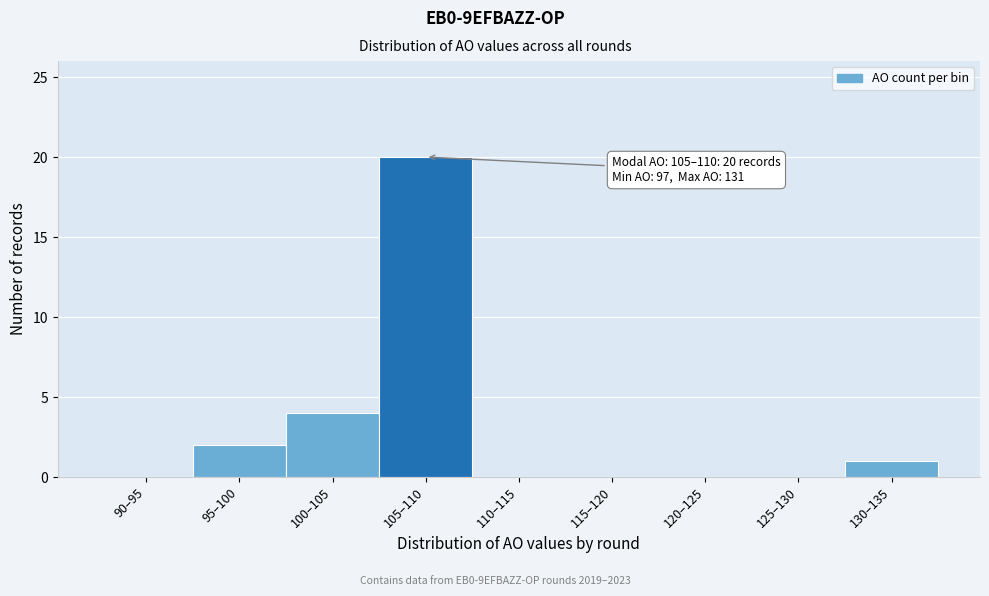

Reading left to right, extract all data points from this chart.

90–95=0	95–100=2	100–105=4	105–110=20	110–115=0	115–120=0	120–125=0	125–130=0	130–135=1